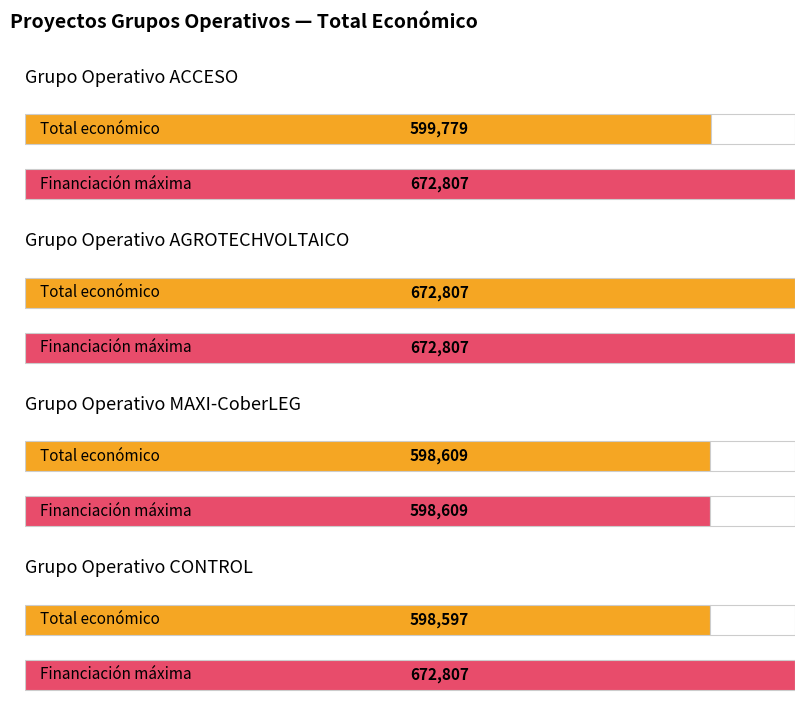

What is the change in value from AGROTECHVOLTAICO to CONTROL?

-74210